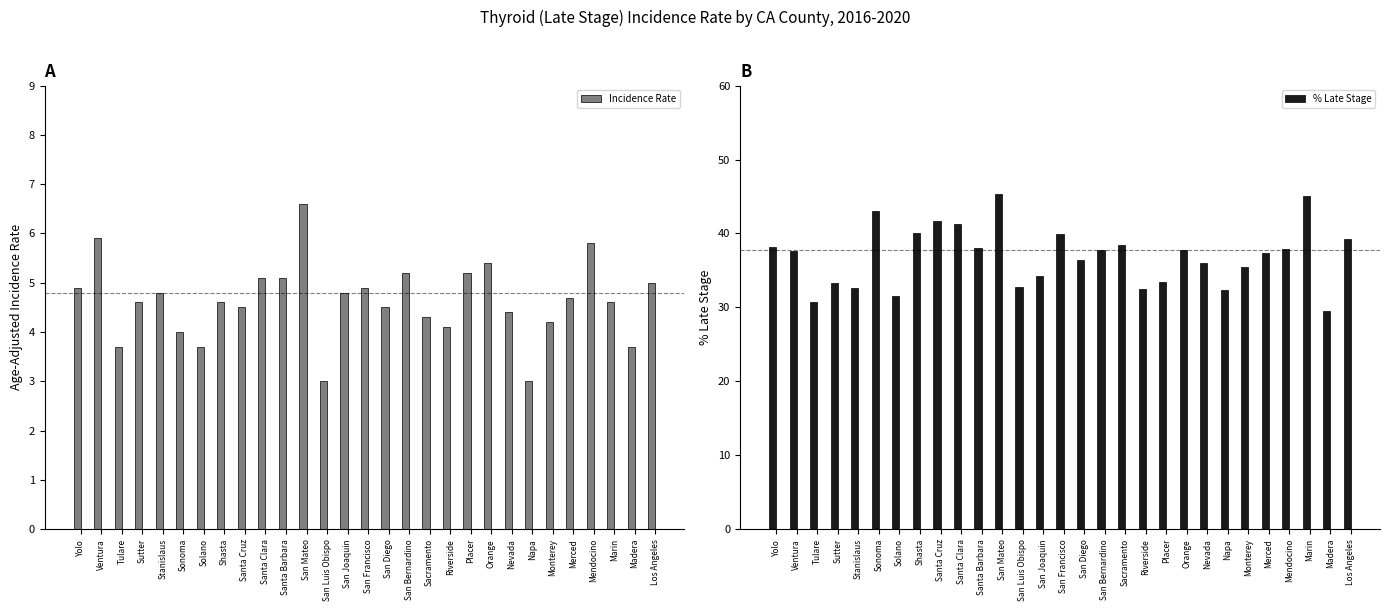

What is the approximate value of Incidence Rate at San Luis Obispo?

3.0